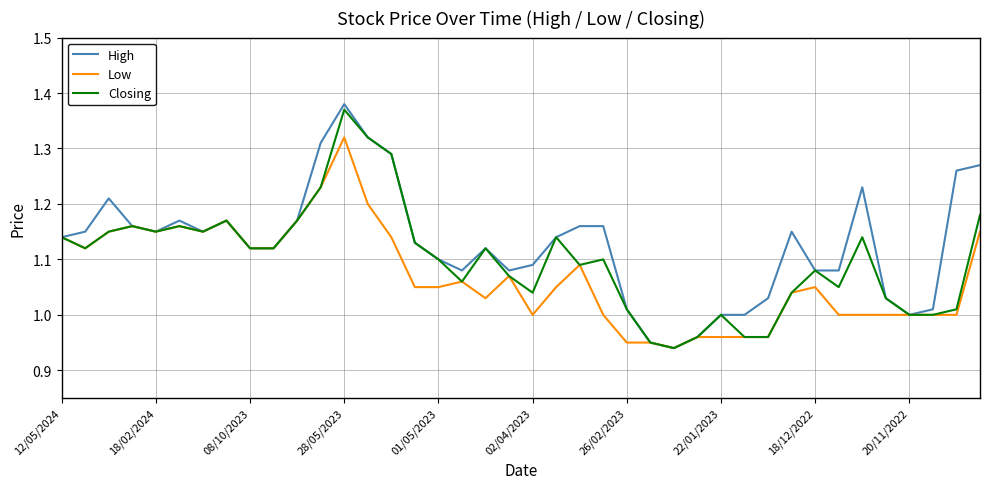

Does the chart display data point markers on the line(s)?

No